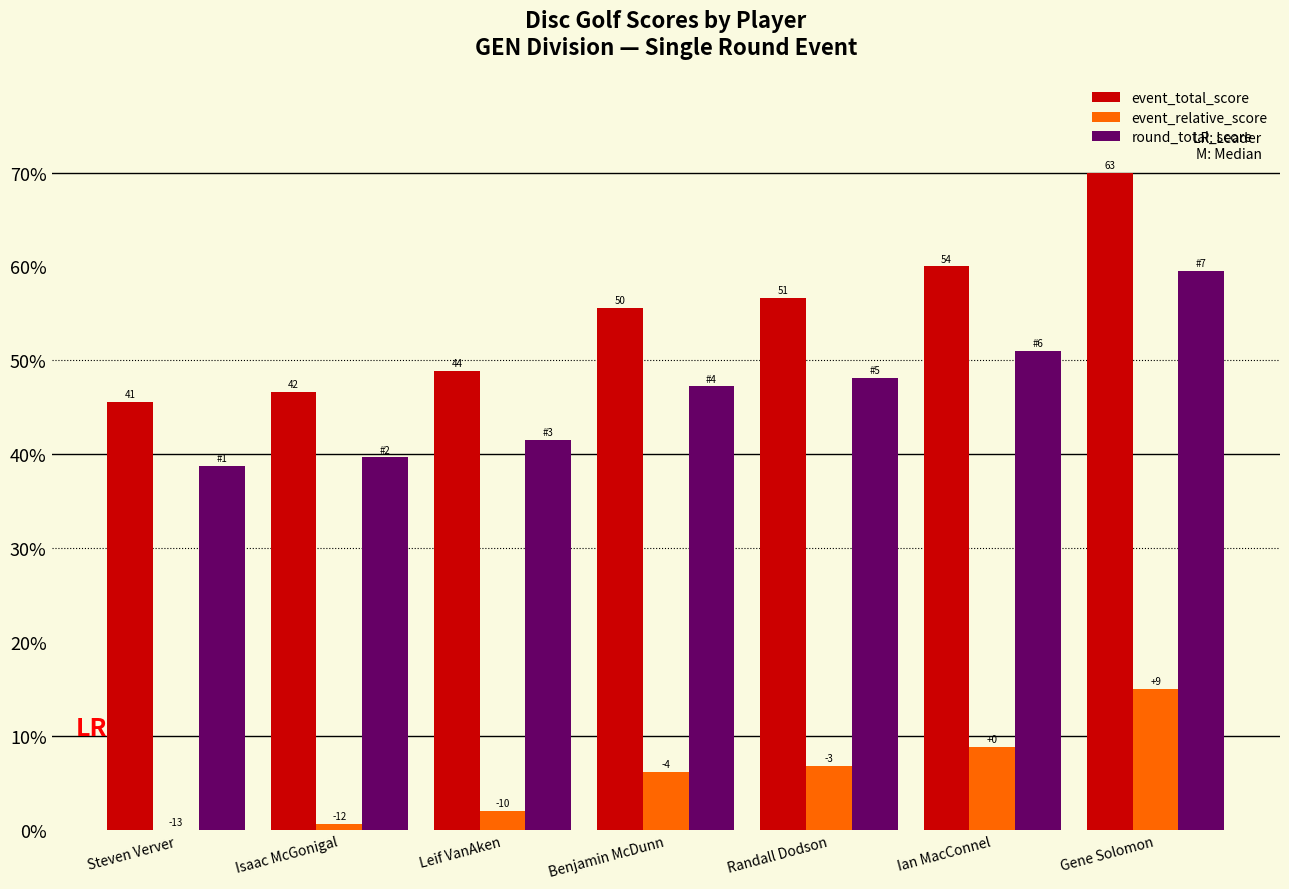

What are all the series names shown in the legend?

event_total_score, event_relative_score, round_total_score